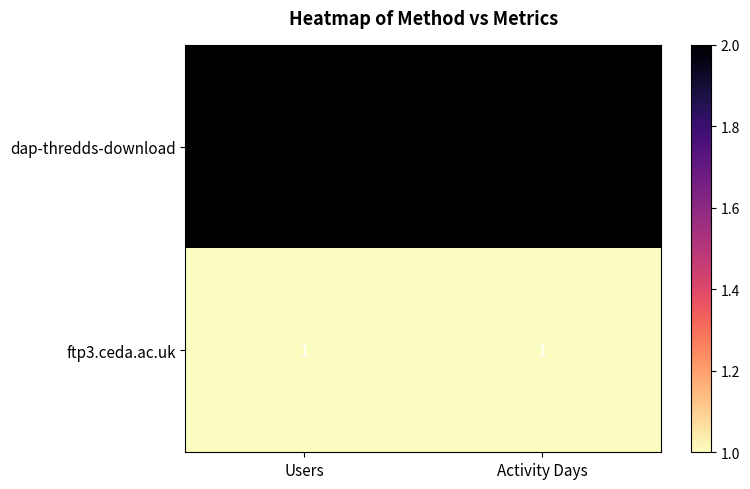

Which series has the largest total across all categories?

dap-thredds-download